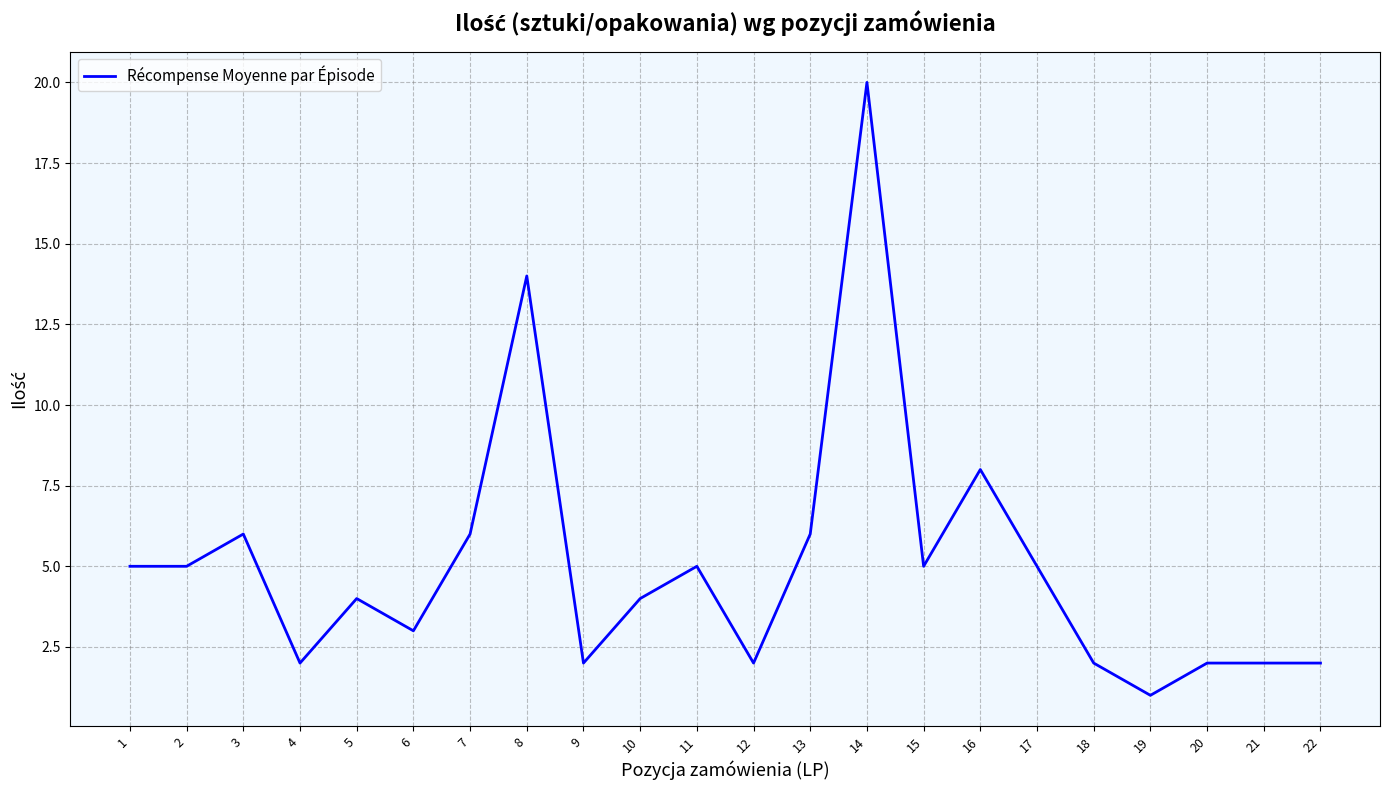

Is this an area chart (filled region under the line)?

No